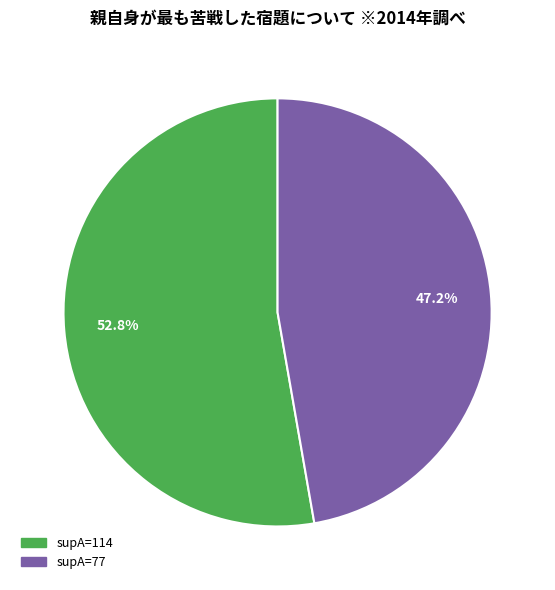

Is there any slice that represents more than half of the pie?

Yes